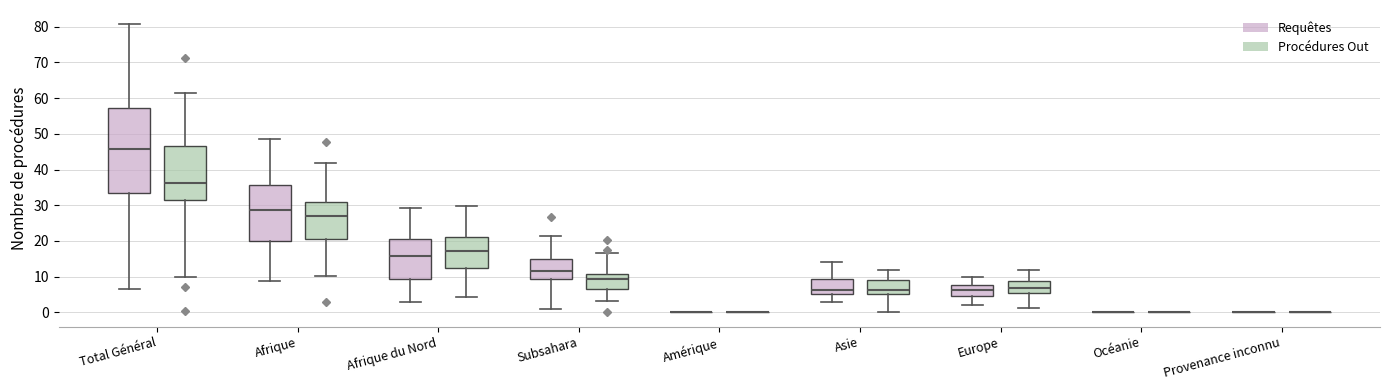

Reading left to right, transcribe this box plot: for each box, give where its median line is, the range the box spans, and where its two whiskers end, as read against the y-axis. The values are not printed on the chart, so give them approximately, as read against the axis.

Total Général (Requêtes): median 46, box 33 to 57, whiskers 6 to 81
Total Général (Procédures Out): median 36, box 32 to 47, whiskers 10 to 61
Afrique (Requêtes): median 29, box 20 to 36, whiskers 9 to 49
Afrique (Procédures Out): median 27, box 20 to 31, whiskers 10 to 42
Afrique du Nord (Requêtes): median 16, box 9 to 21, whiskers 3 to 29
Afrique du Nord (Procédures Out): median 17, box 13 to 21, whiskers 4 to 30
Subsahara (Requêtes): median 11, box 9 to 15, whiskers 1 to 21
Subsahara (Procédures Out): median 9, box 7 to 11, whiskers 3 to 17
Amérique (Requêtes): box collapsed to a line at 0, whiskers 0 to 0
Amérique (Procédures Out): box collapsed to a line at 0, whiskers 0 to 0
Asie (Requêtes): median 6, box 5 to 9, whiskers 3 to 14
Asie (Procédures Out): median 6, box 5 to 9, whiskers 0 to 12
Europe (Requêtes): median 6, box 4 to 8, whiskers 2 to 10
Europe (Procédures Out): median 7, box 5 to 9, whiskers 1 to 12
Océanie (Requêtes): box collapsed to a line at 0, whiskers 0 to 0
Océanie (Procédures Out): box collapsed to a line at 0, whiskers 0 to 0
Provenance inconnu (Requêtes): box collapsed to a line at 0, whiskers 0 to 0
Provenance inconnu (Procédures Out): box collapsed to a line at 0, whiskers 0 to 0